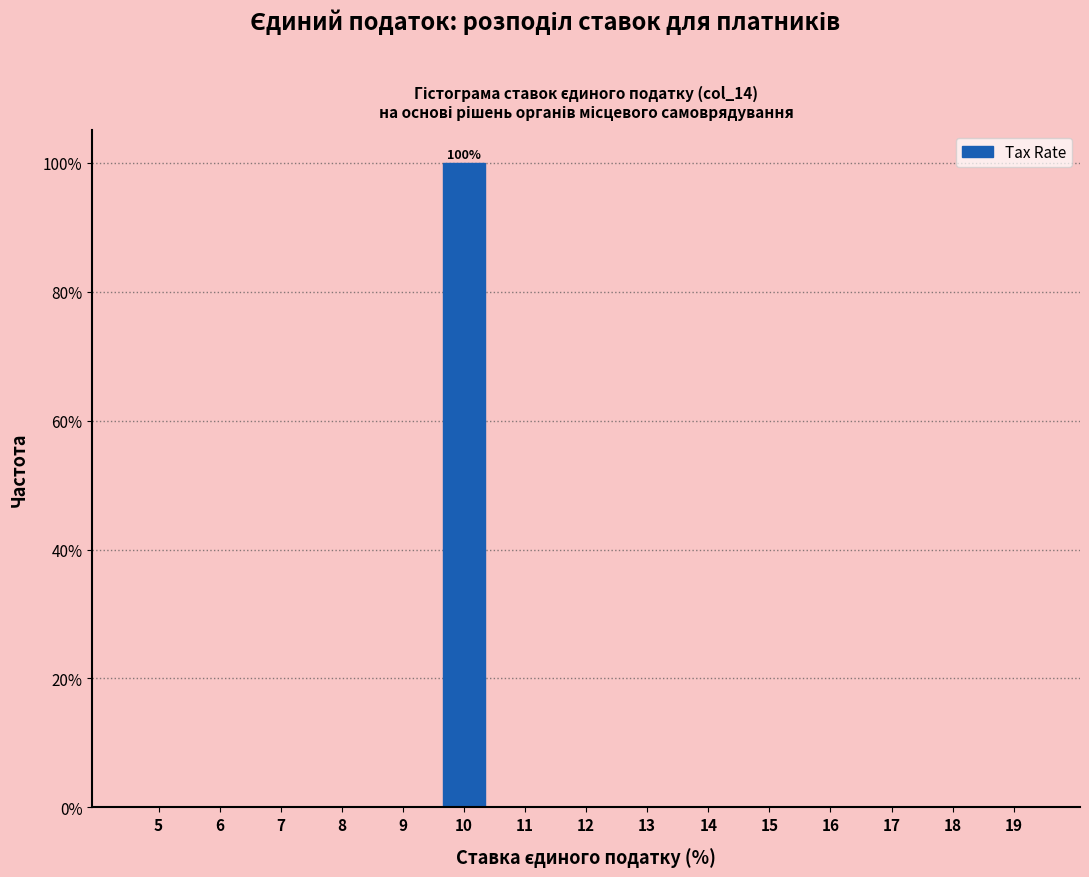

Reading left to right, extract all data points from this chart.

5=0	6=0	7=0	8=0	9=0	10=100	11=0	12=0	13=0	14=0	15=0	16=0	17=0	18=0	19=0